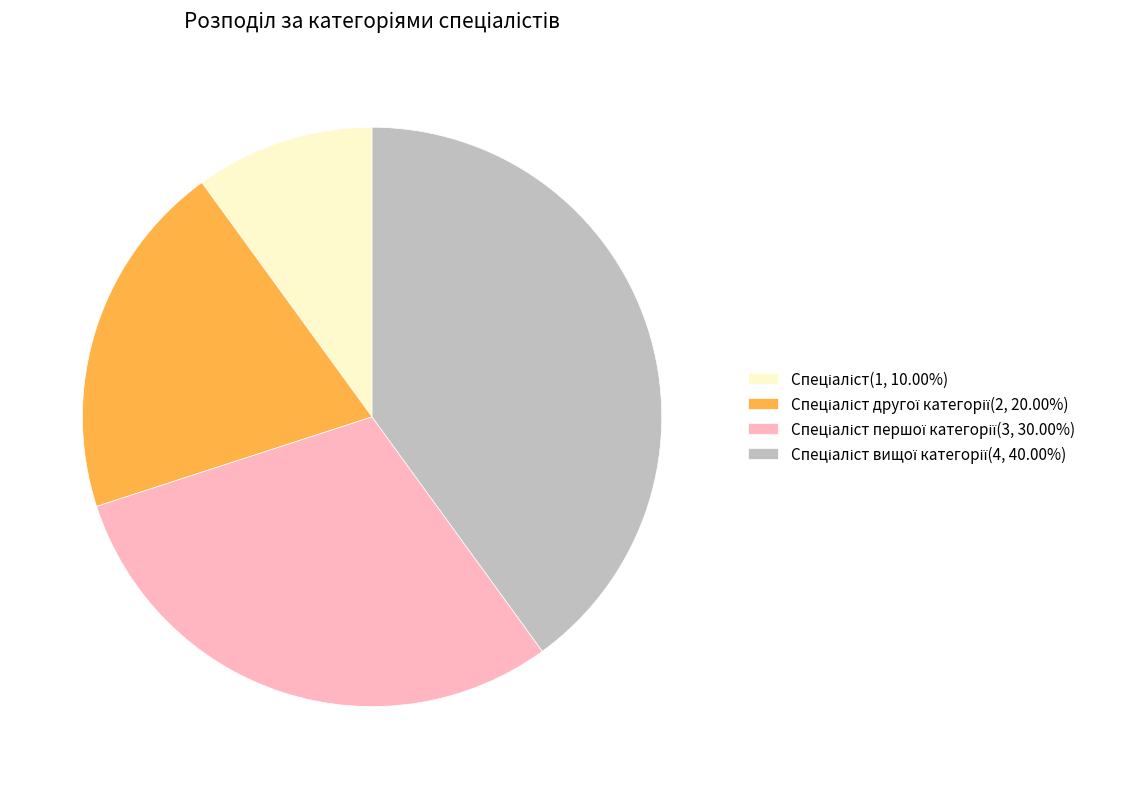

Is there a majority slice in this chart?

No